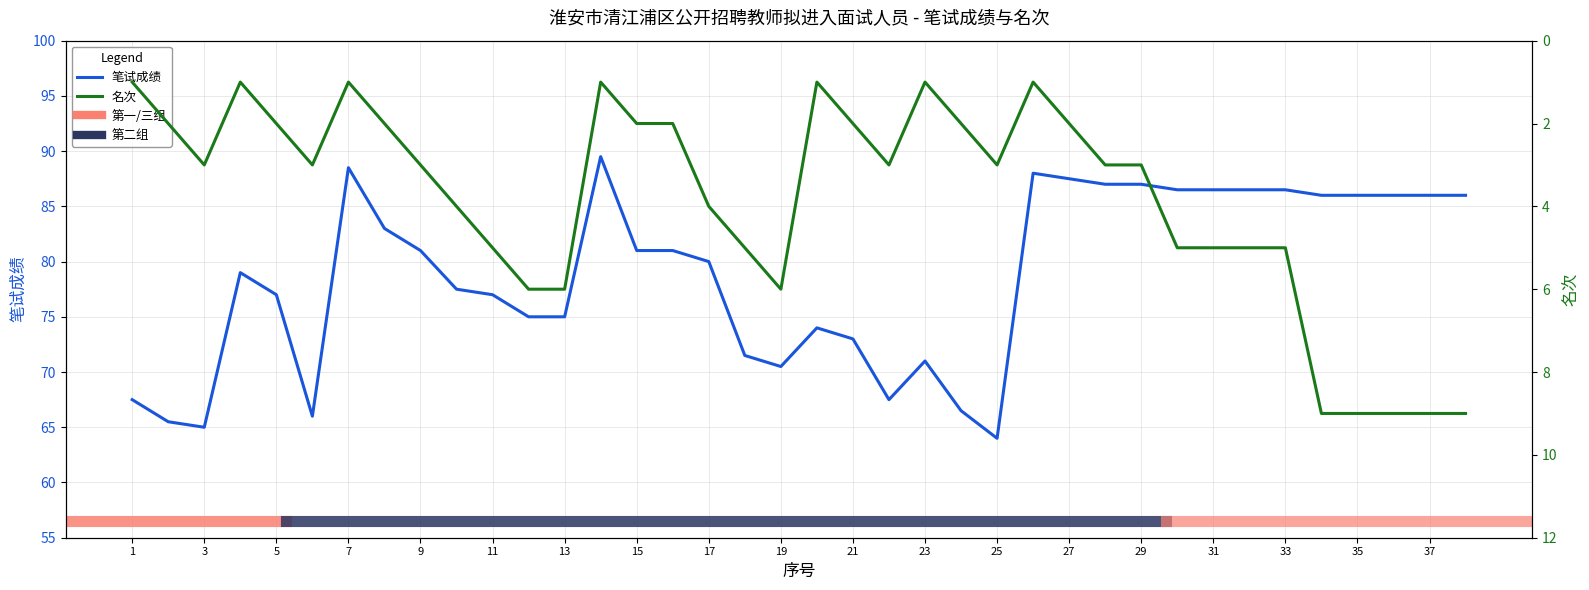

True or false: 笔试成绩 and 名次 intersect in this chart.

False